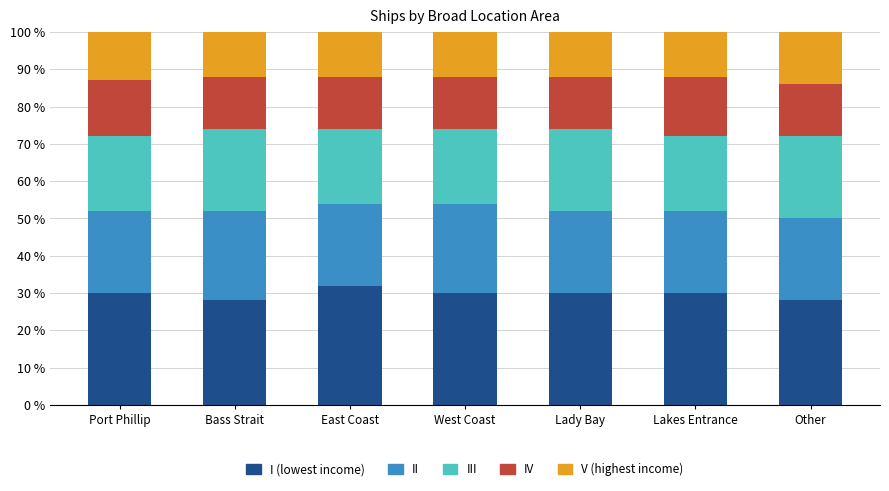

What is the total value across all series at Port Phillip?

100.0